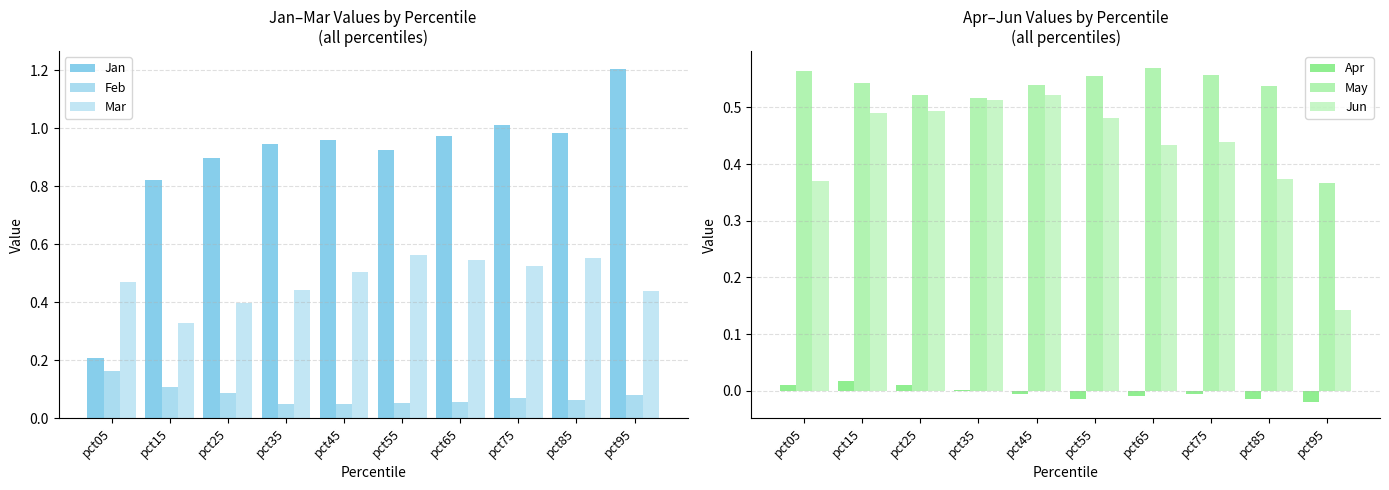

Are the bars horizontal?

No